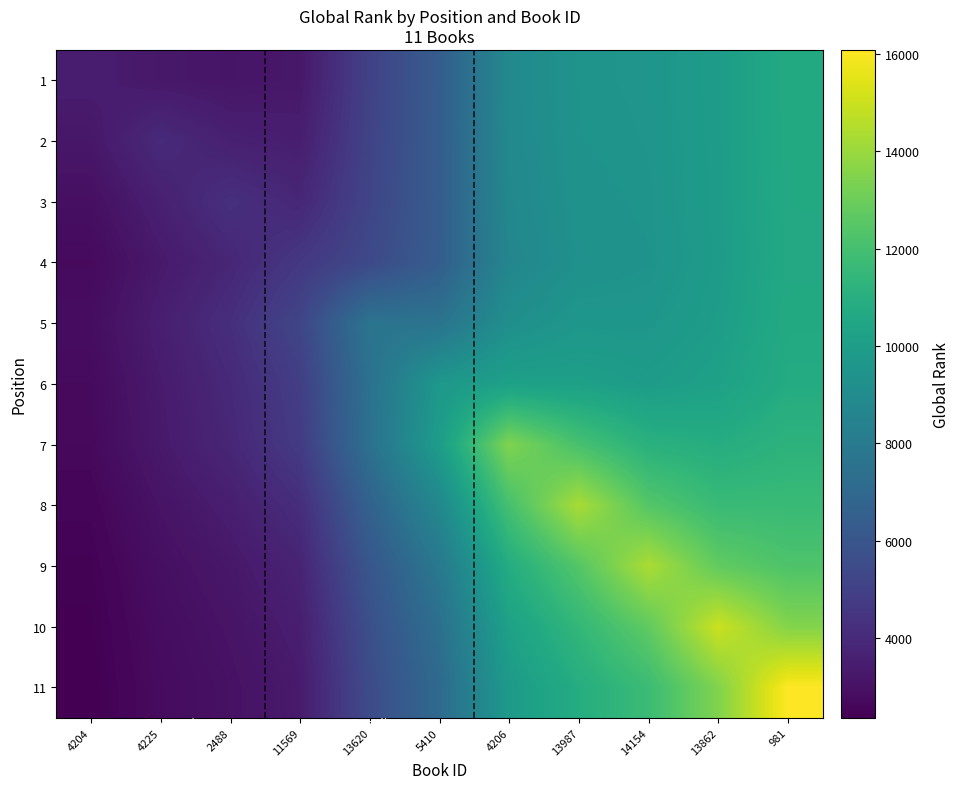

What is the average value of the 9 series?

8085.1